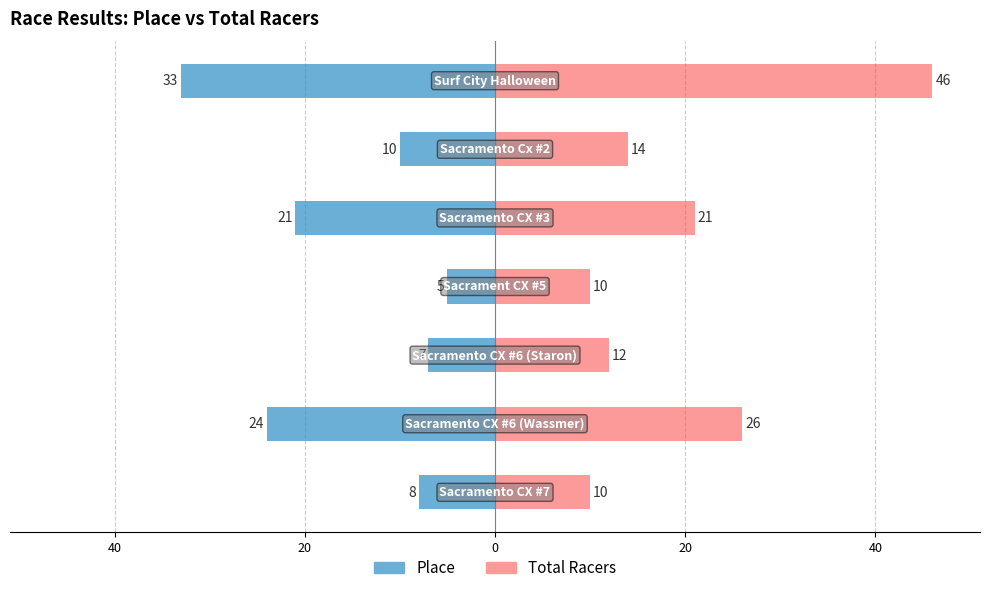

Are the bars horizontal?

Yes